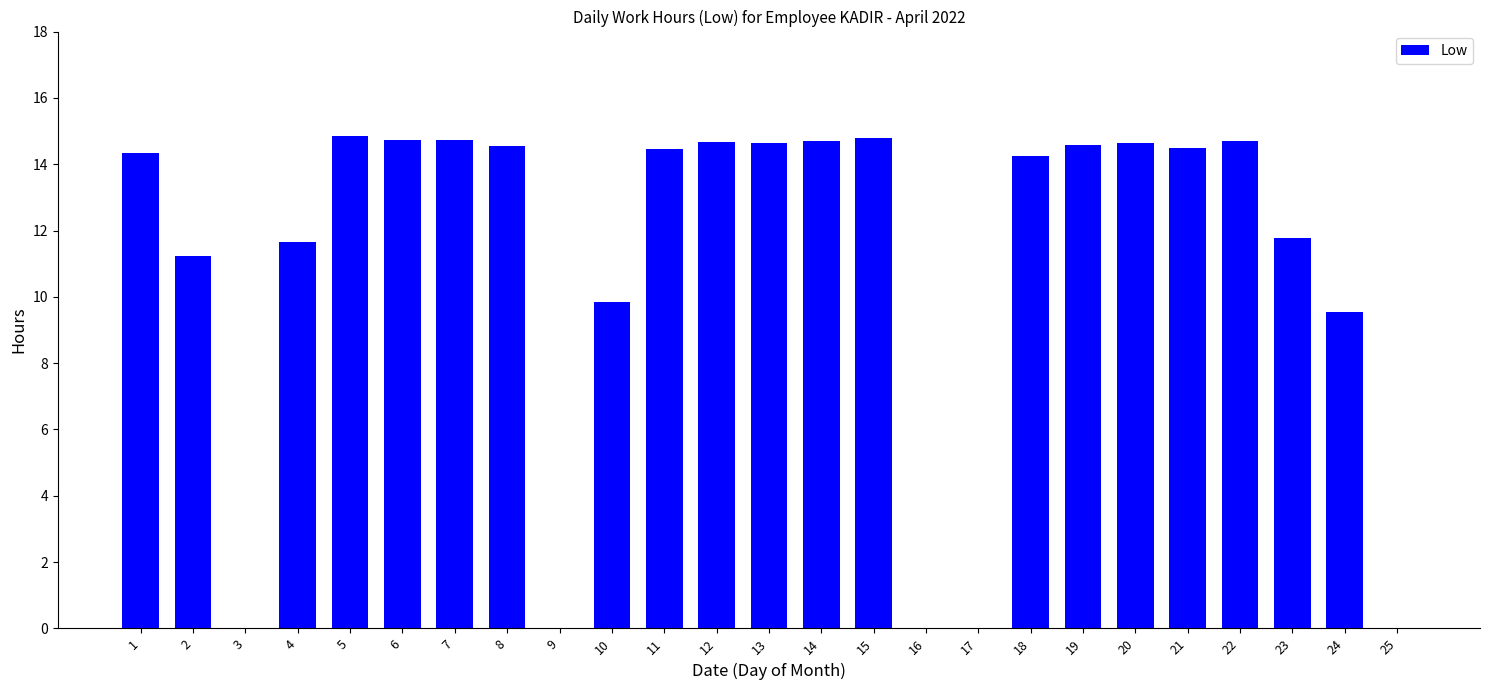

Approximately how many times larger is the value at 20 compared to 11?

1.0